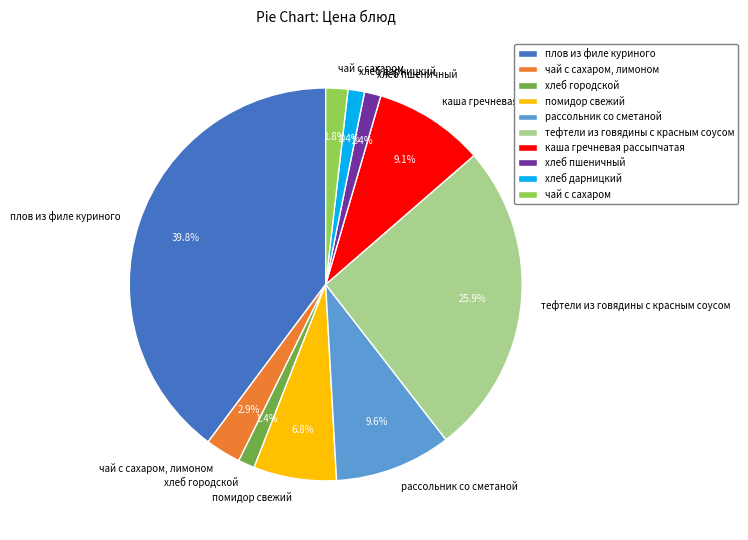

What is the total percentage of рассольник со сметаной and помидор свежий?

16.4%